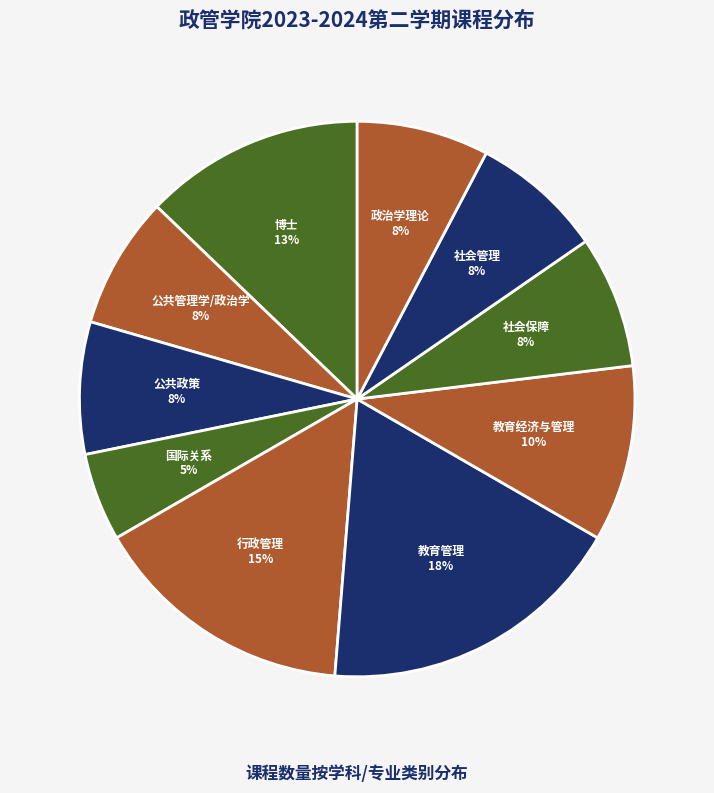

Which category has the biggest portion of the pie?

教育管理